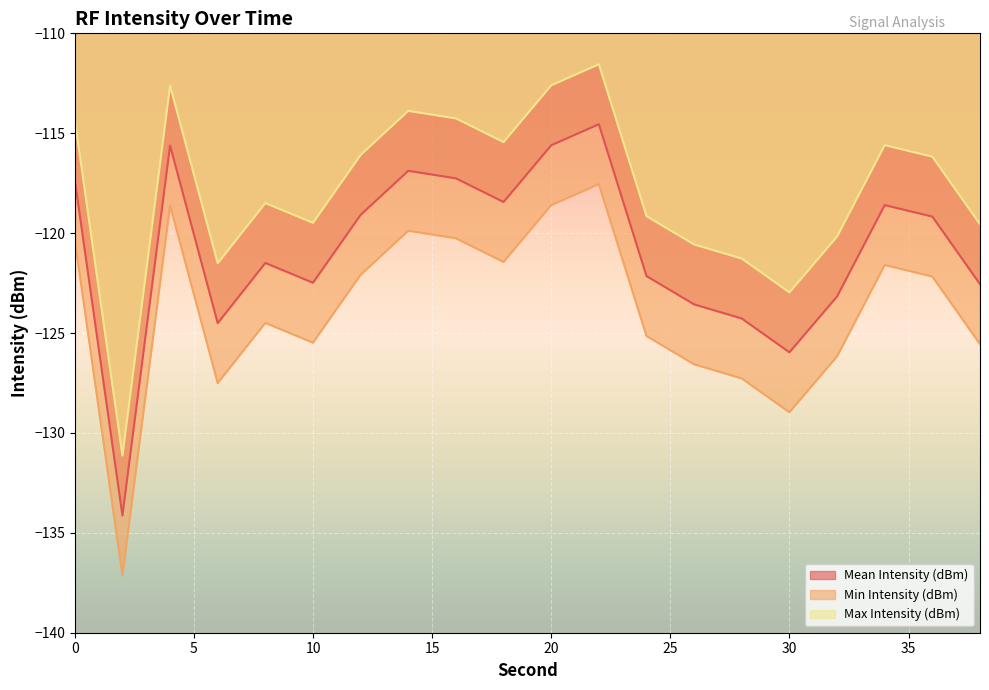

What is the maximum value for Mean Intensity (dBm)?

-114.5